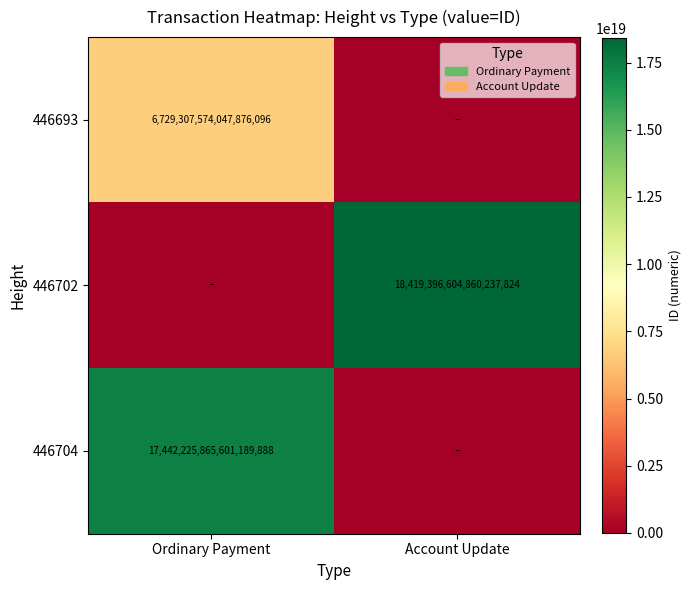

The value of 446693 at Ordinary Payment is 9203362949990876160. True or false?

False